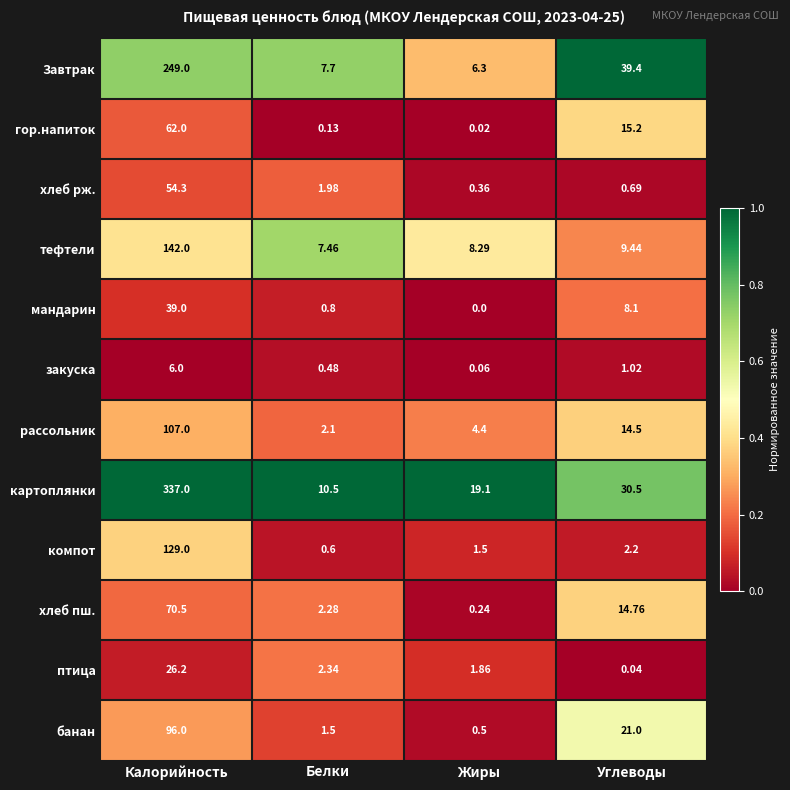

At which category does the chart reach its minimum across all series?

Жиры